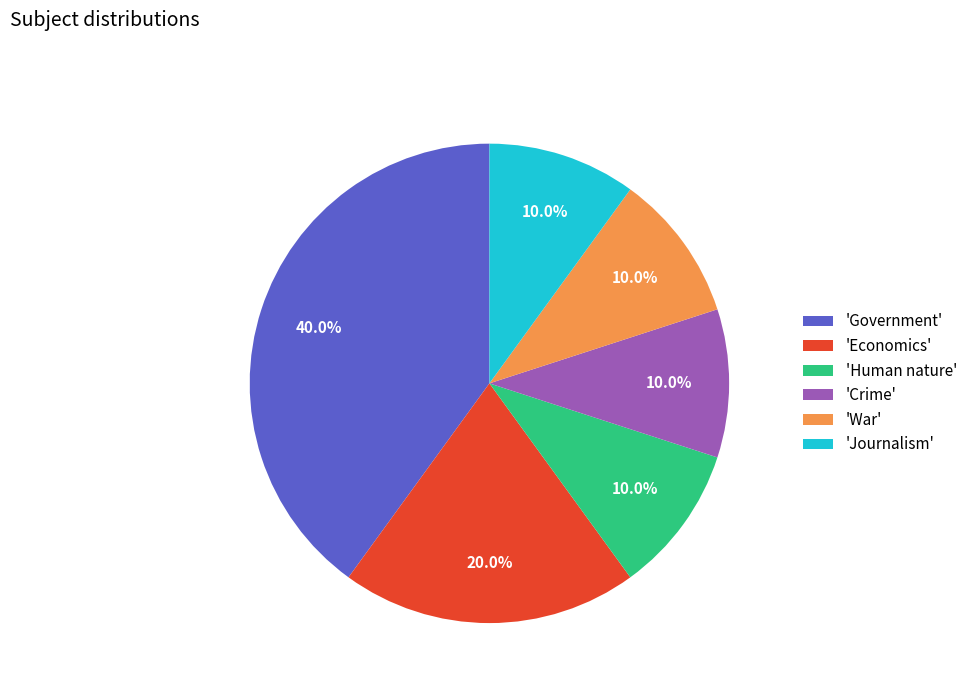

How many slices are in this pie chart?

6